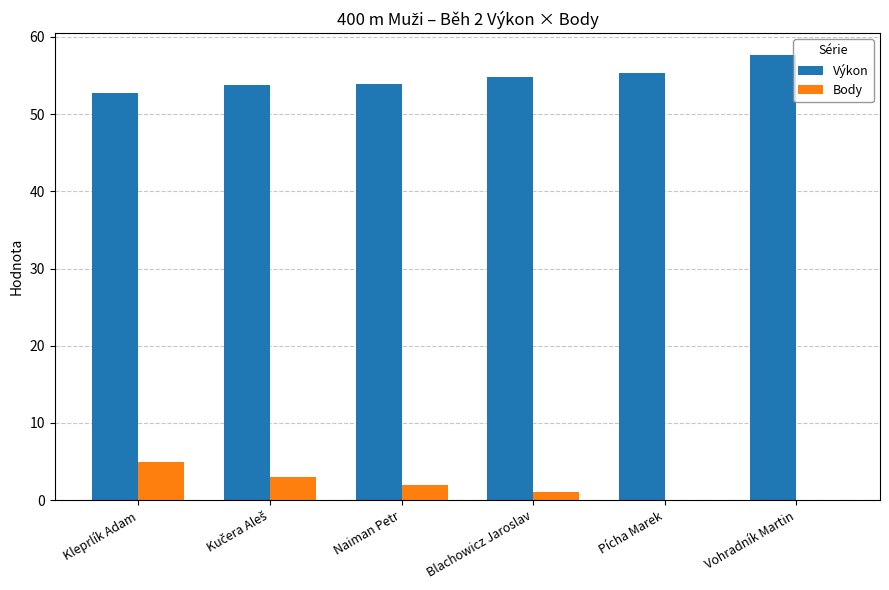

Between Kleprlík Adam and Blachowicz Jaroslav, which series saw the biggest shift?

Body